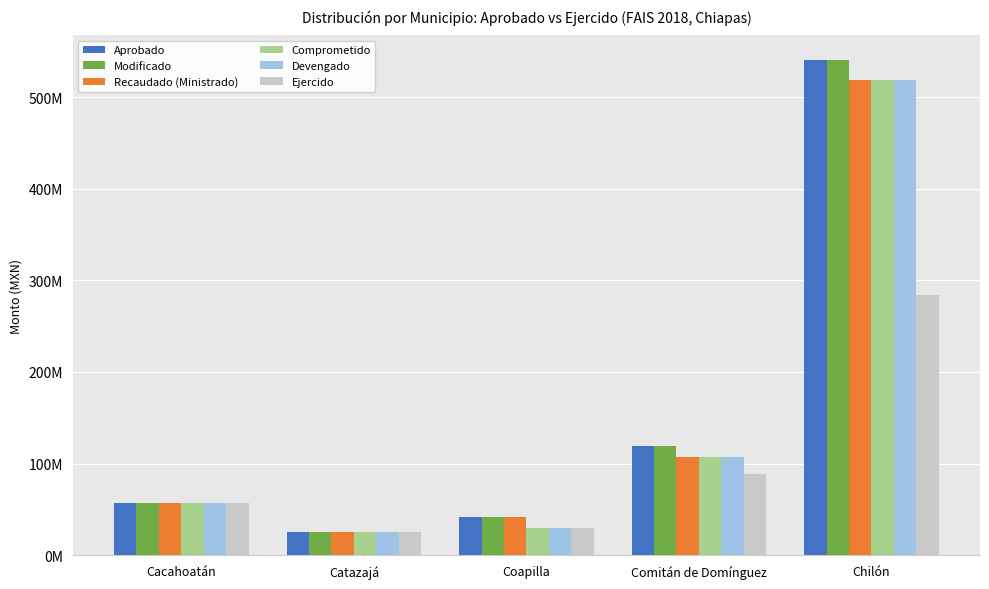

Which series changed the most between Comitán de Domínguez and Chilón?

Aprobado